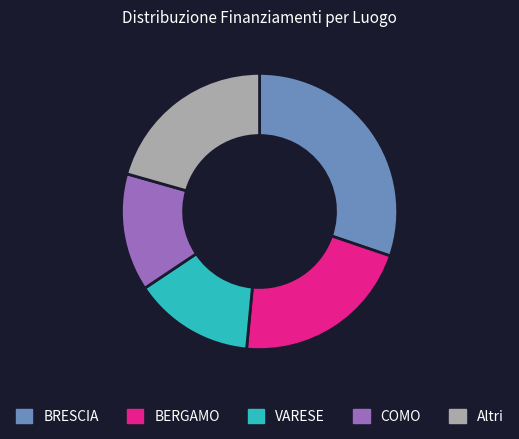

Does COMO account for over 50% of the chart?

No